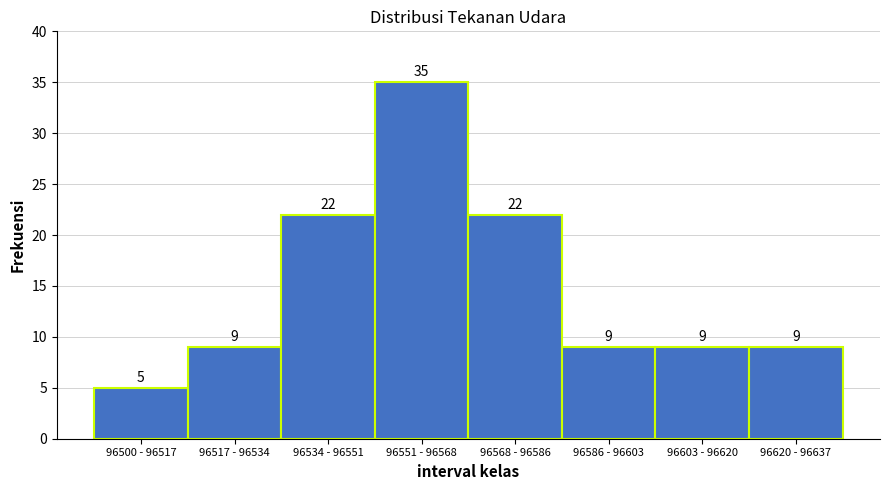

Reading right to left, transcribe all the data shown in this chart.

96620 - 96637=9	96603 - 96620=9	96586 - 96603=9	96568 - 96586=22	96551 - 96568=35	96534 - 96551=22	96517 - 96534=9	96500 - 96517=5